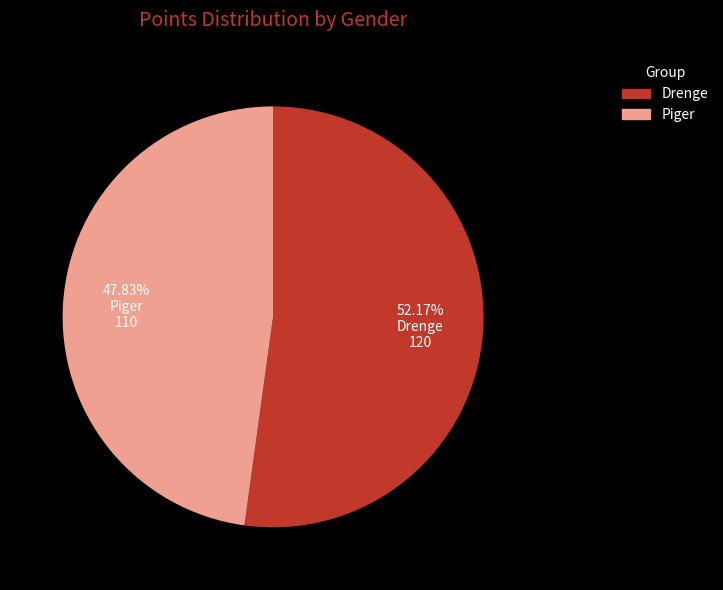

Is there any slice that represents more than half of the pie?

Yes